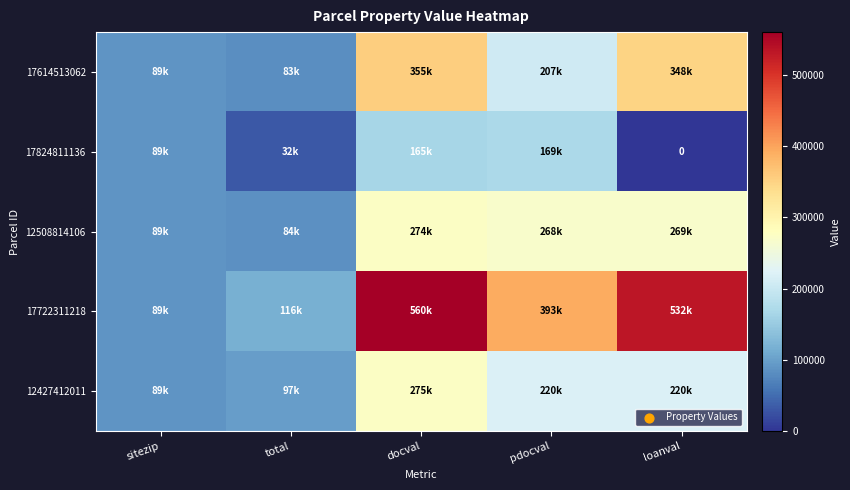

The 12508814106 series shows 33898 at total. True or false?

False